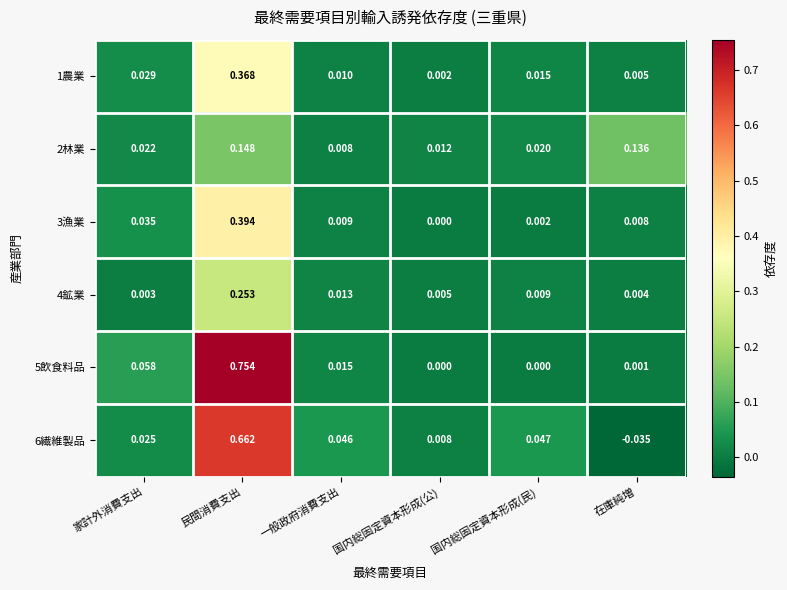

Rank the categories by 6繊維製品 value from lowest to highest.

在庫純増, 国内総固定資本形成(公), 家計外消費支出, 一般政府消費支出, 国内総固定資本形成(民), 民間消費支出